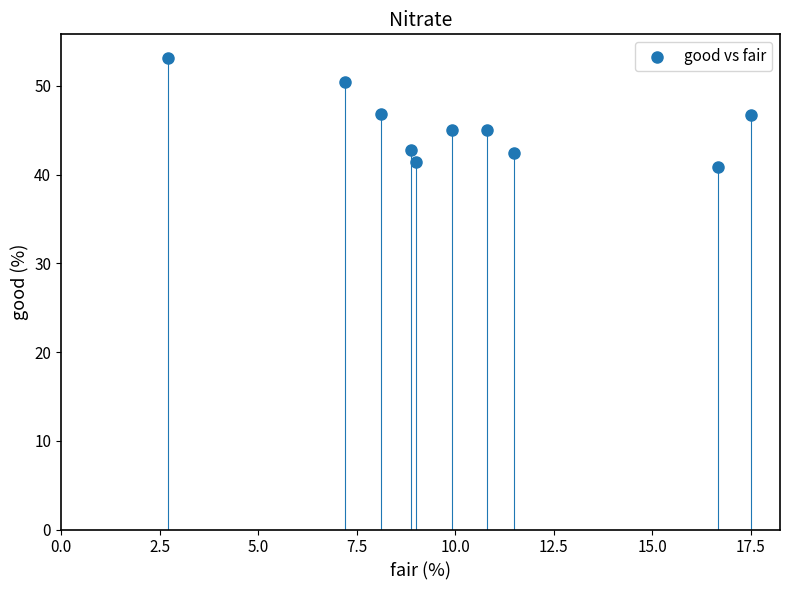

What is the average Y value?

45.5